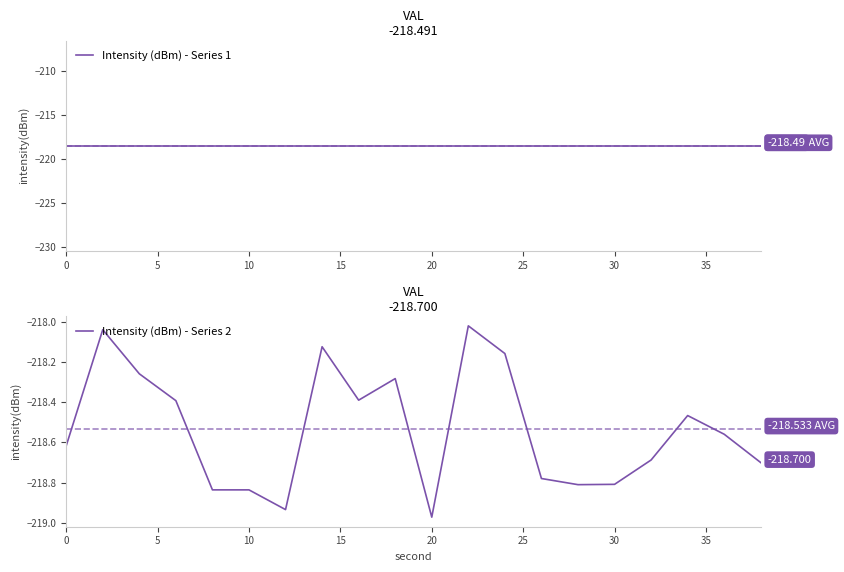

Which series has the widest spread of values?

Intensity (dBm) - Series 2